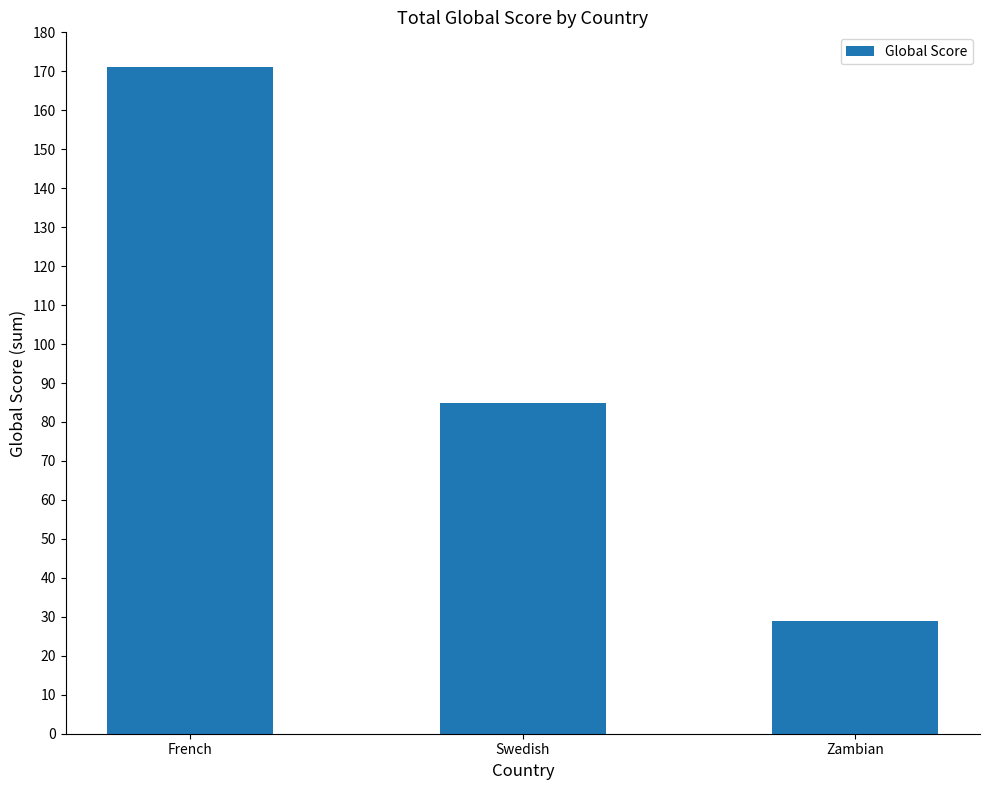

The chart shows a value of 64 at French. True or false?

False